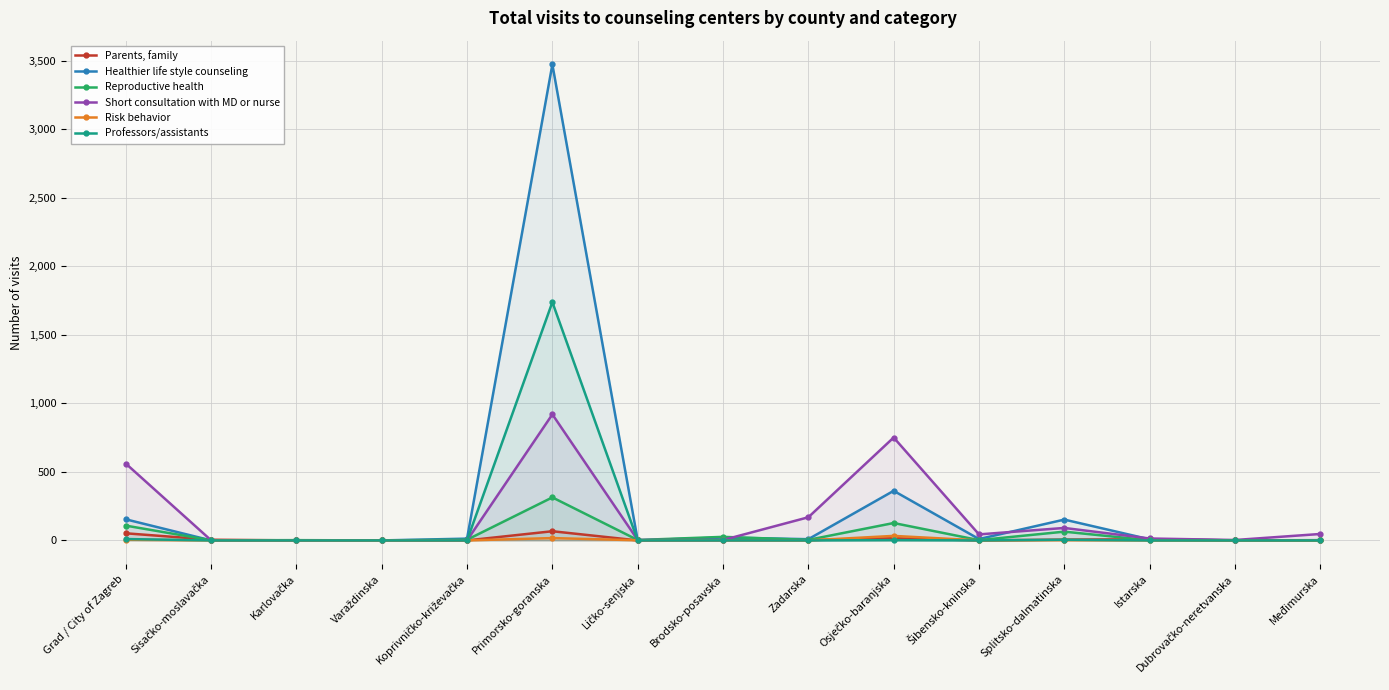

What is the label of the 2nd point from the left?

Sisačko-moslavačka